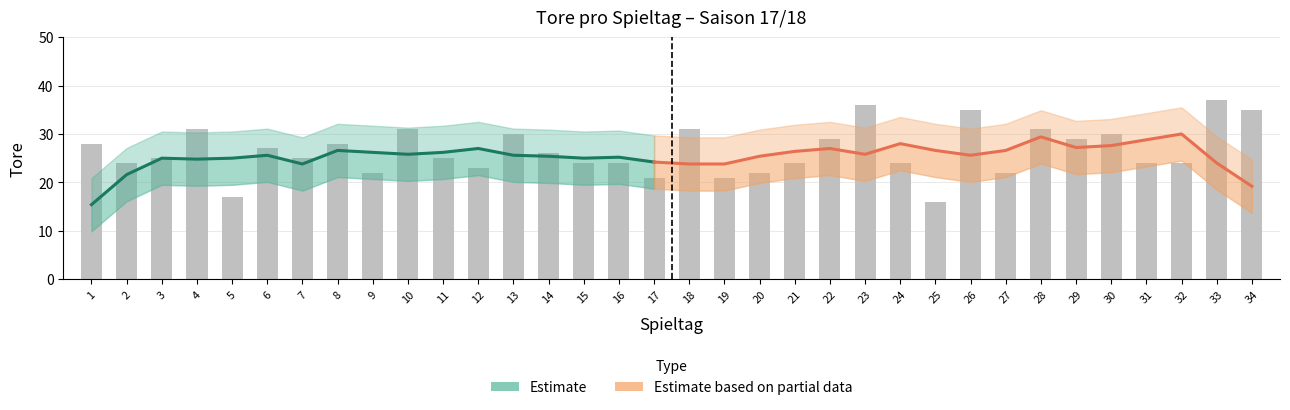

List the labels in order of value, largest first.

33, 23, 26, 34, 4, 10, 18, 28, 13, 30, 22, 29, 1, 8, 6, 14, 3, 7, 11, 2, 15, 16, 21, 24, 31, 32, 12, 9, 20, 27, 17, 19, 5, 25